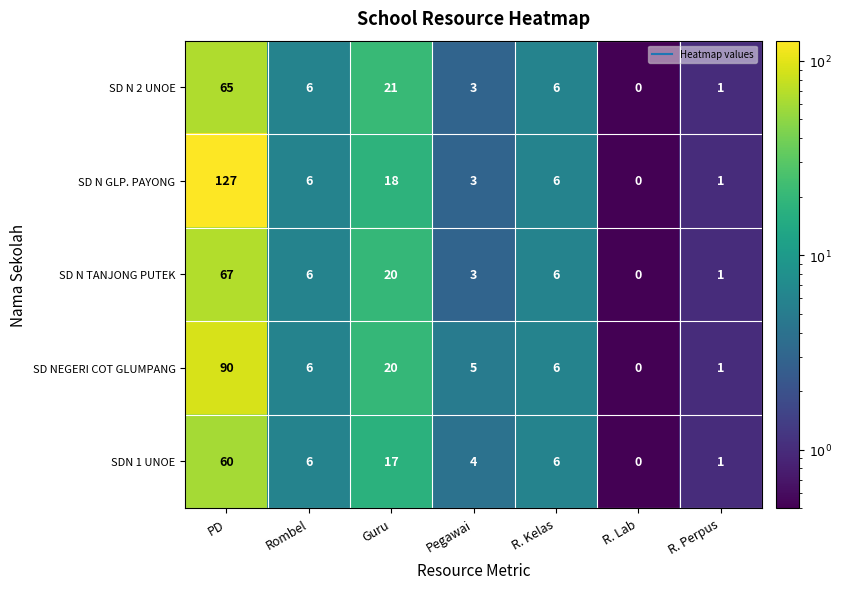

List the series in order of their peak value, highest first.

SD N GLP. PAYONG, SD NEGERI COT GLUMPANG, SD N TANJONG PUTEK, SD N 2 UNOE, SDN 1 UNOE